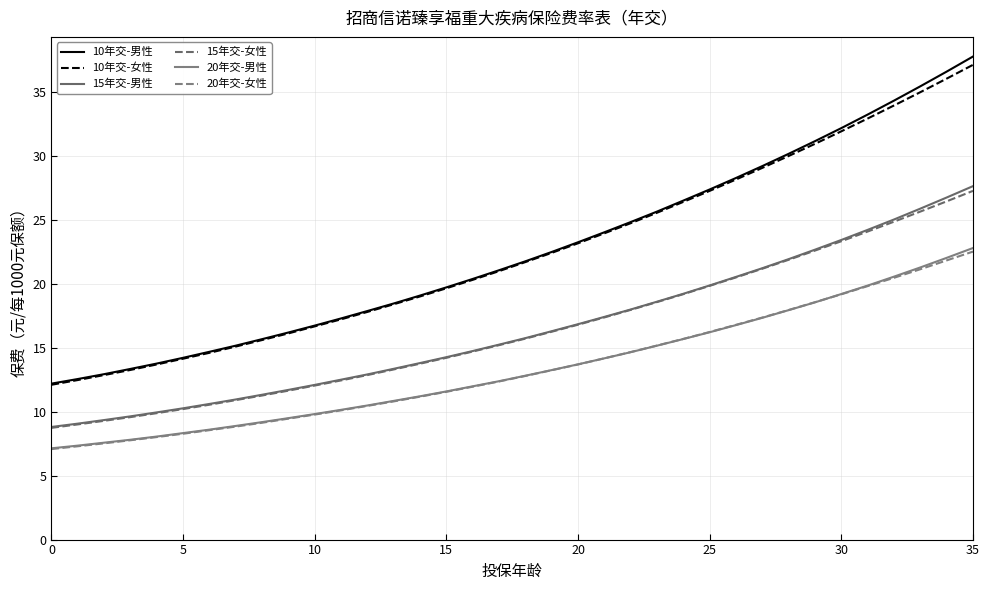

How many lines are shown in the chart?

6